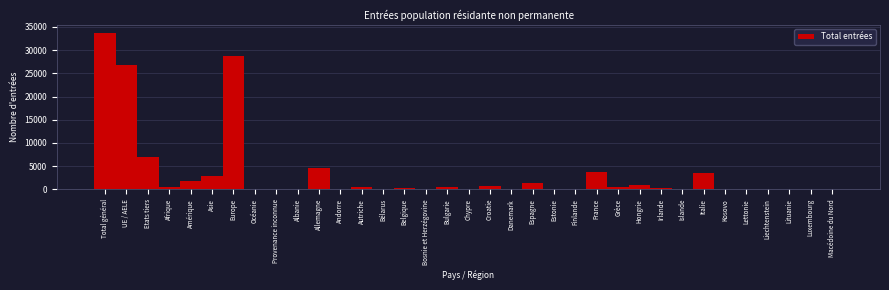

Which has a higher value, Bosnie et Herzégovine or Italie?

Italie